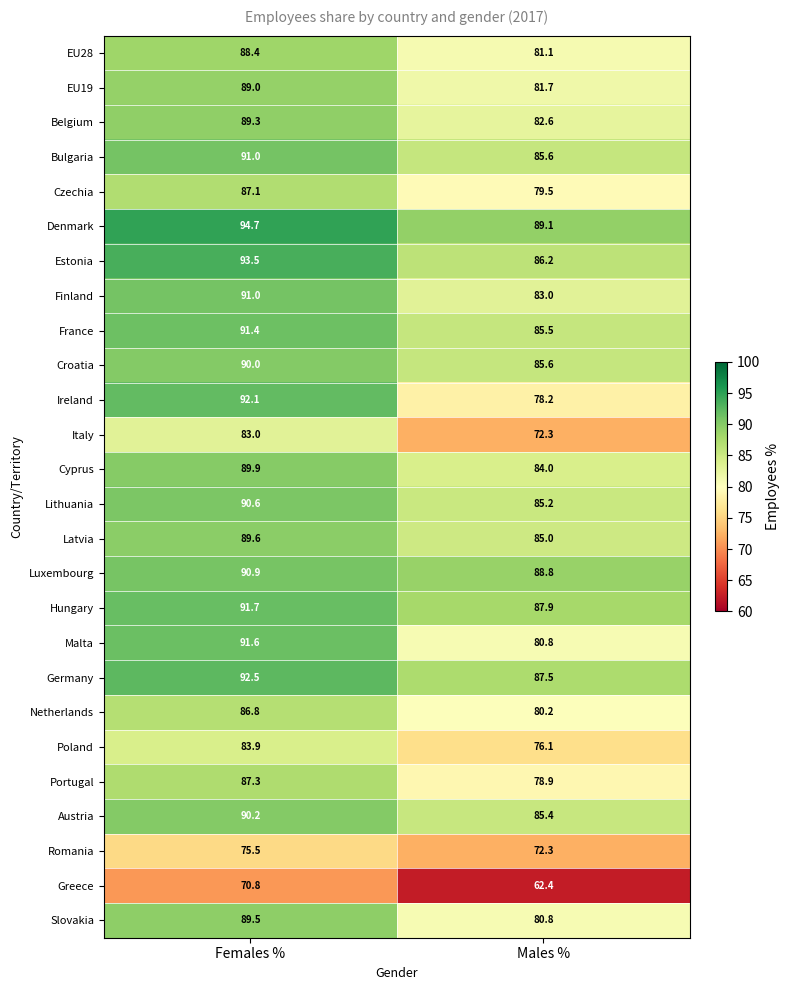

List the labels in order of Hungary value, smallest first.

Males %, Females %